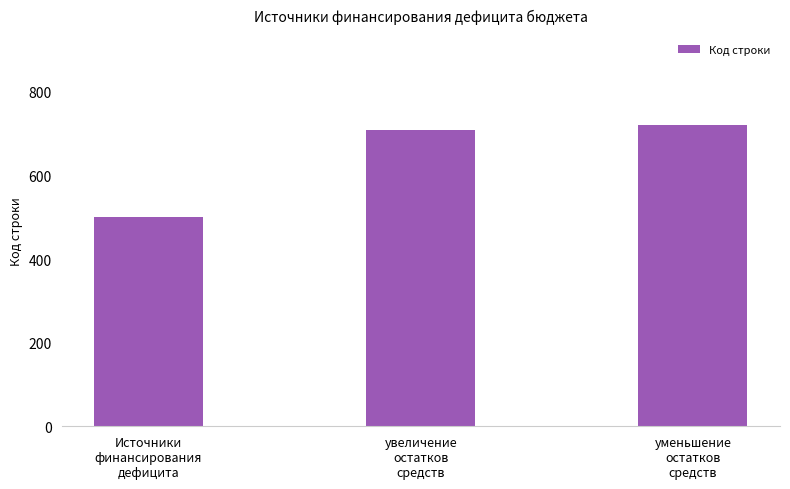

Count the number of data series in this chart.

1